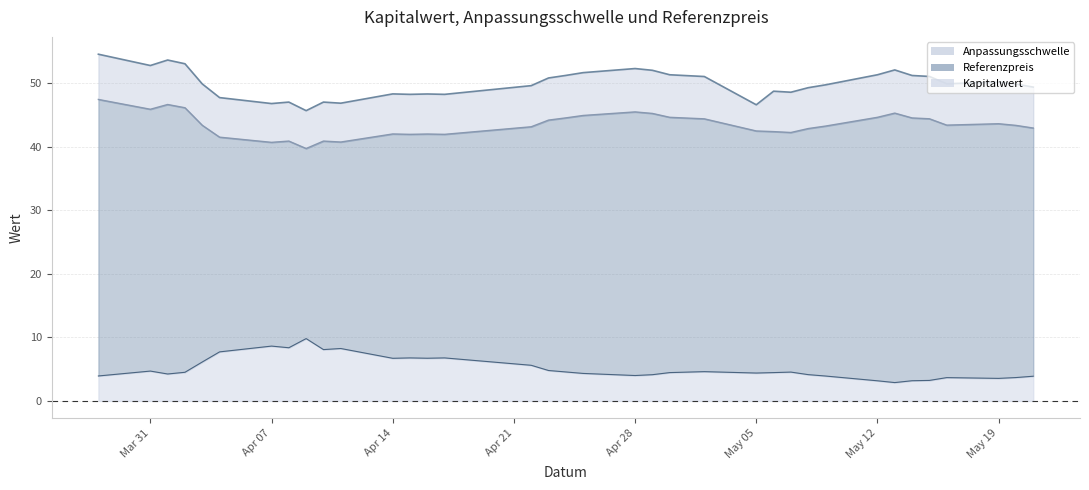

What is the maximum value for Kapitalwert?

9.8